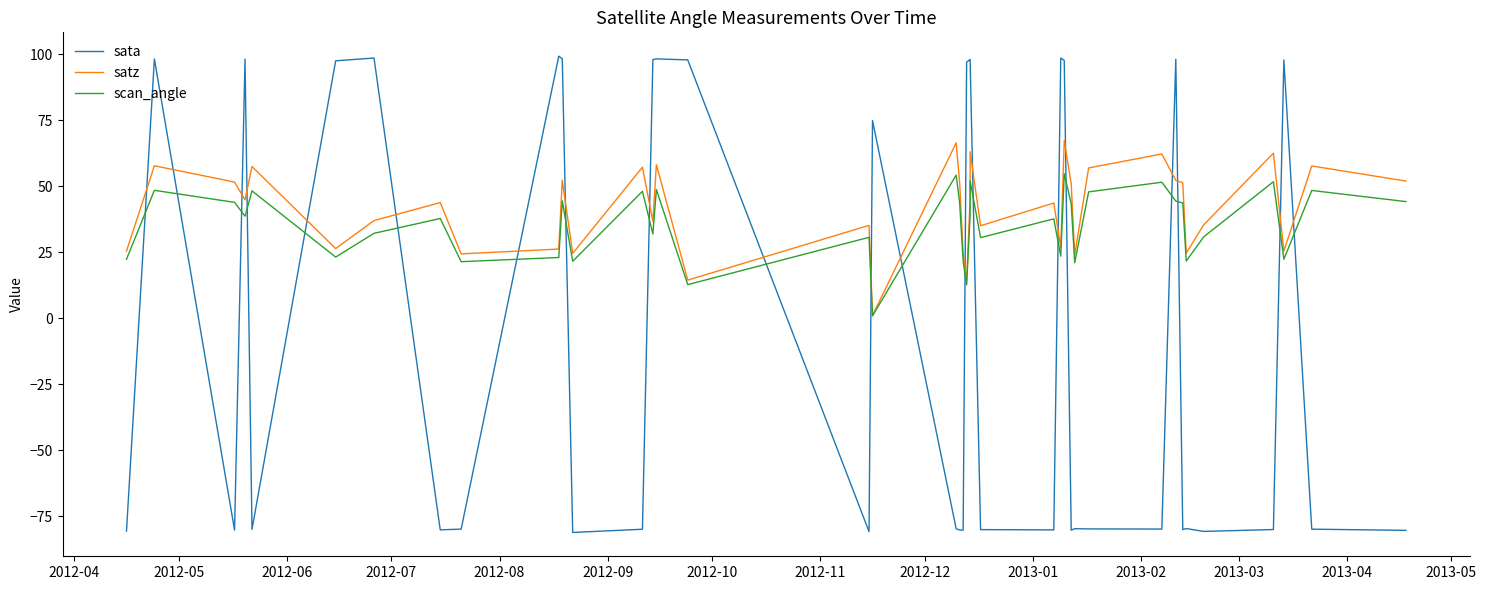

At how many categories does at least one series exceed -48?

40